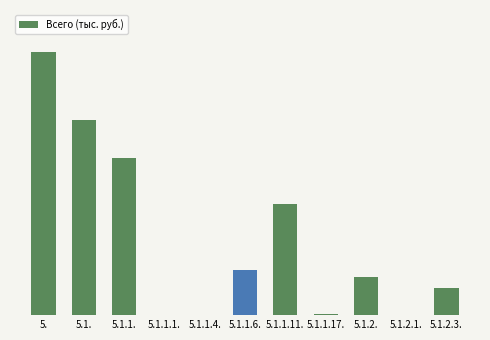

Are the bars horizontal?

No